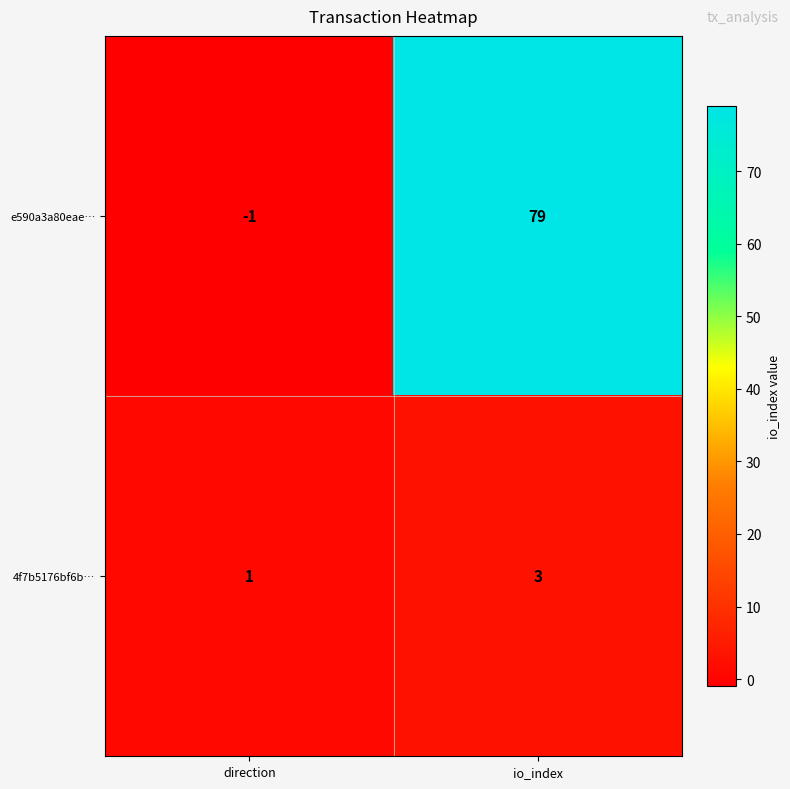

Between direction and io_index, which series saw the biggest shift?

e590a3a80eae…